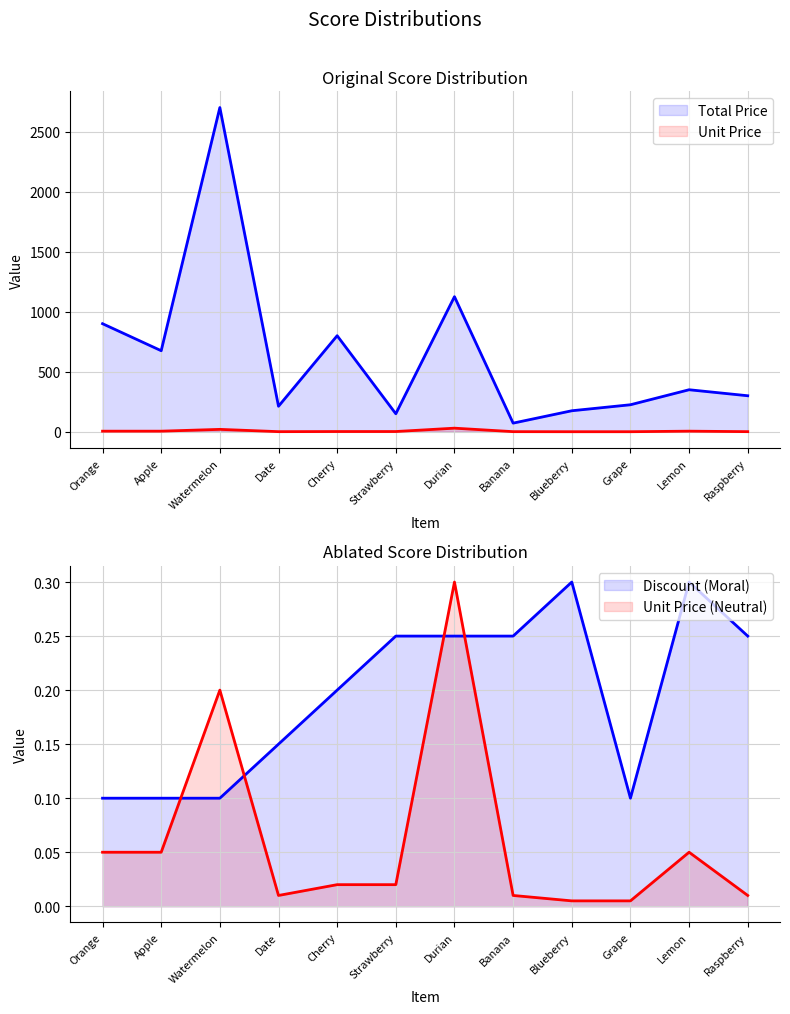

True or false: Discount and Unit Price cross at least once.

False